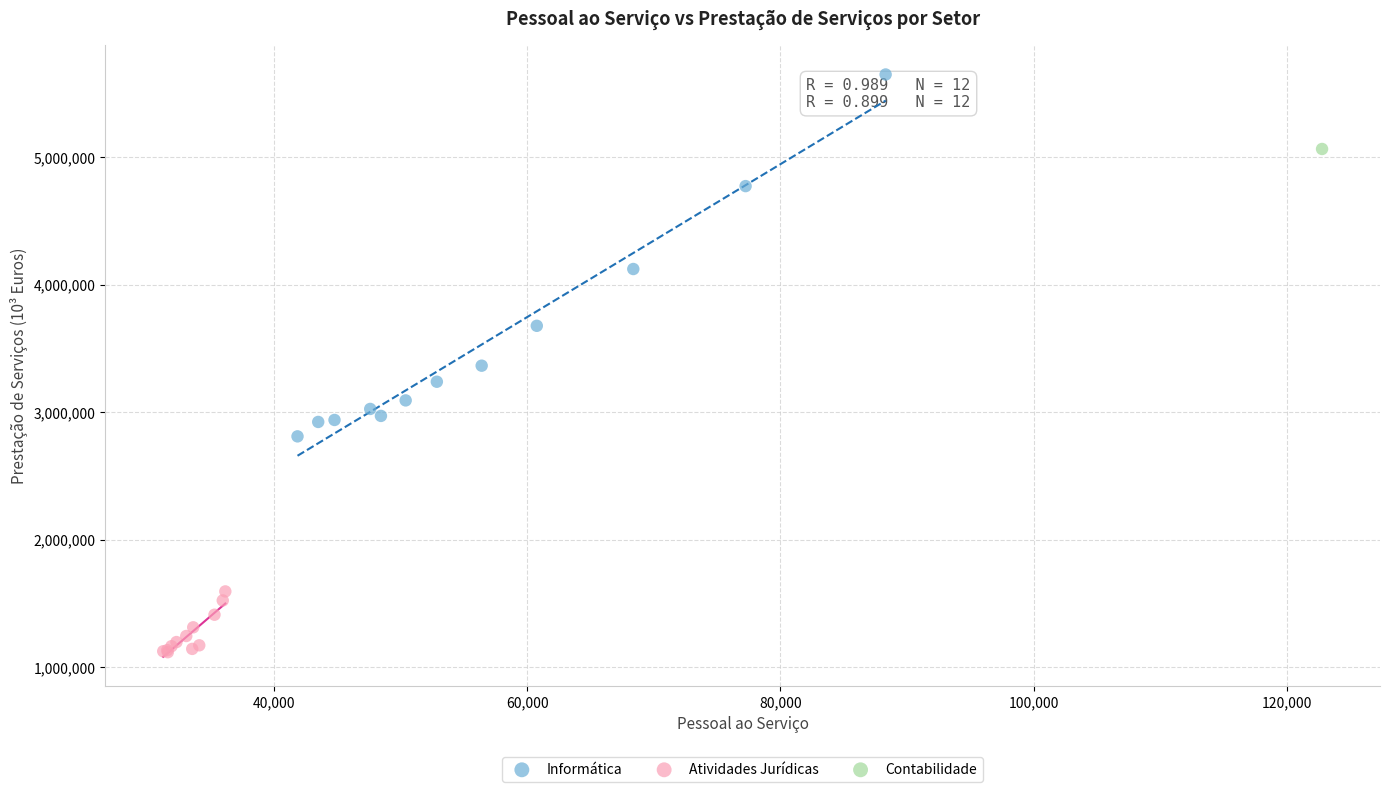

Which series contains the highest Y value?

Informática